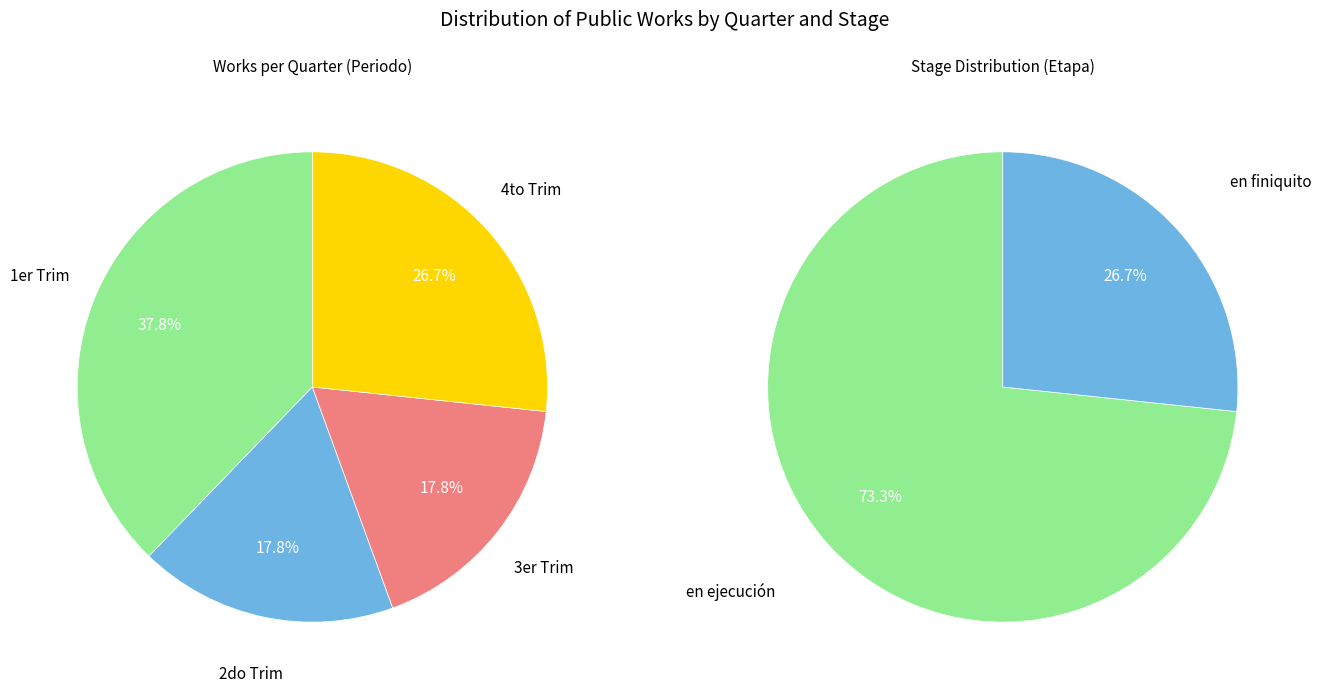

How many slices are in this pie chart?

4